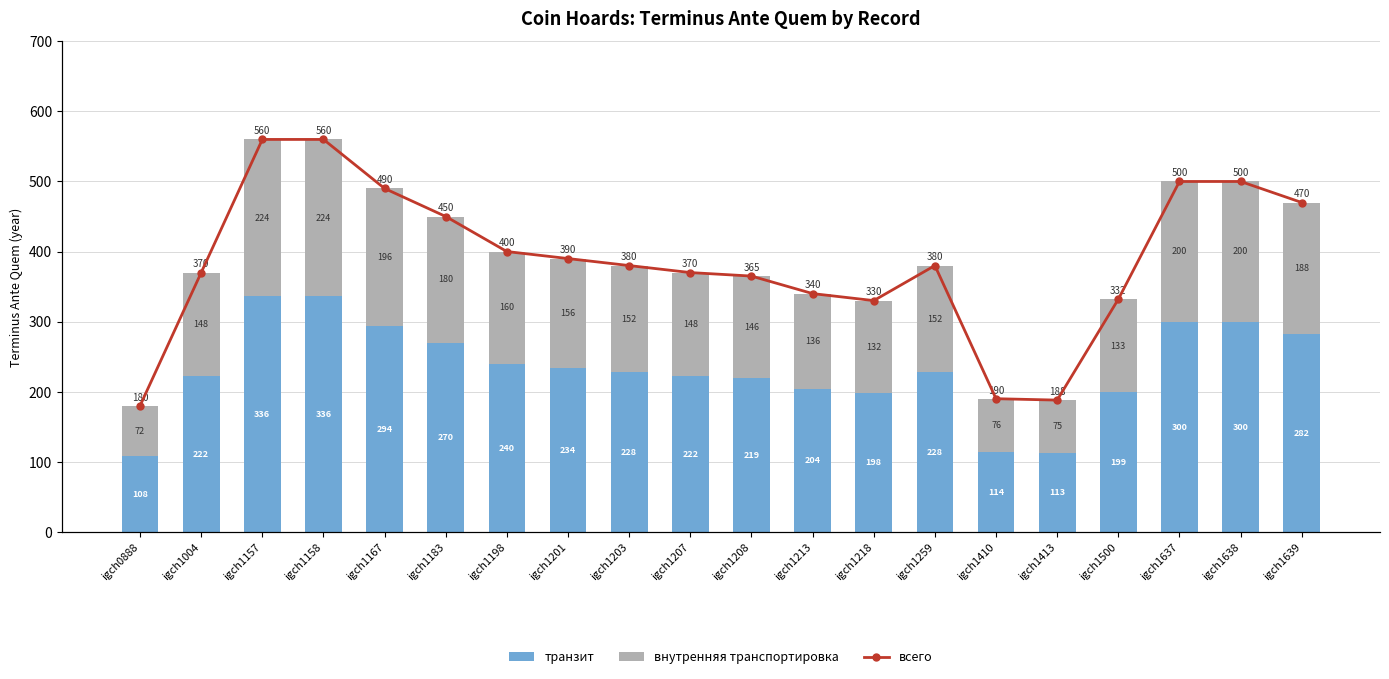

What is the difference between the highest and lowest values at igch1410?

114.0